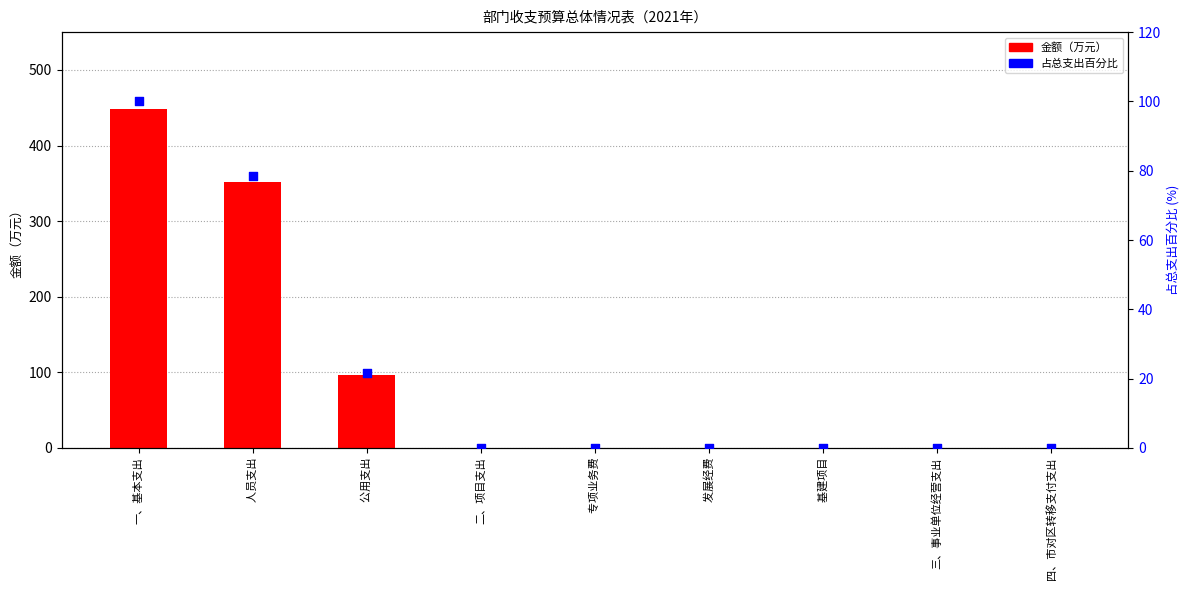

Which series reaches the maximum Y coordinate?

金额（万元）